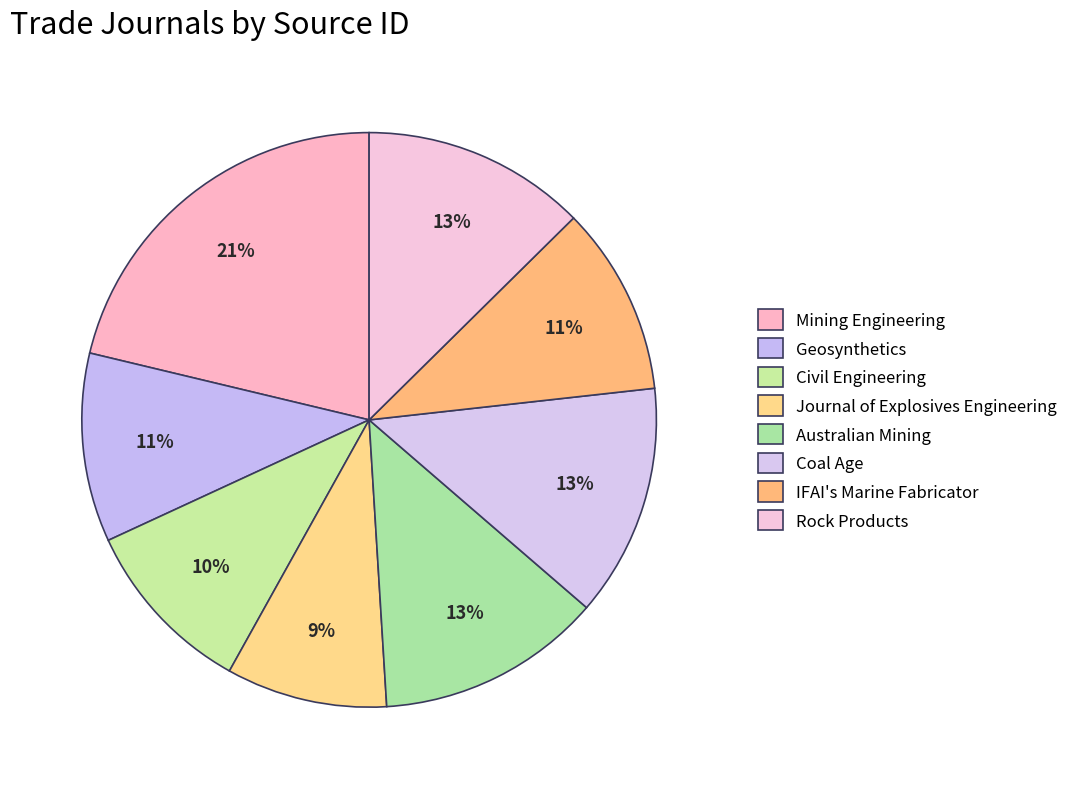

To the nearest percent, what is the difference between the largest and smallest slice percentages?

12%